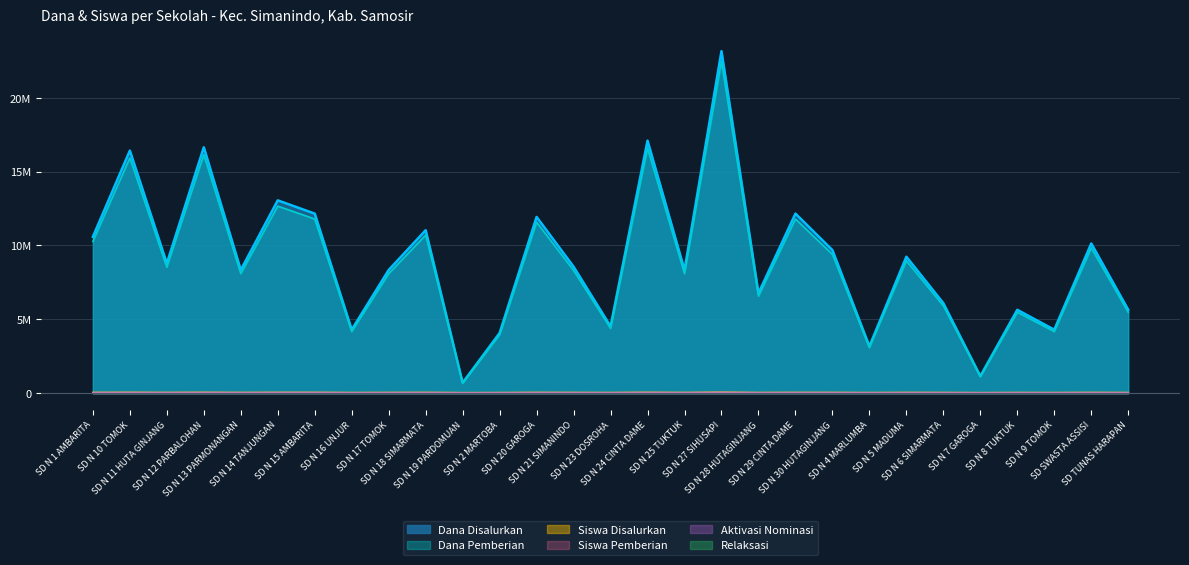

Rank the series by their maximum value, from lowest to highest.

Siswa Pemberian, Siswa Disalurkan, Dana Pemberian, Dana Disalurkan